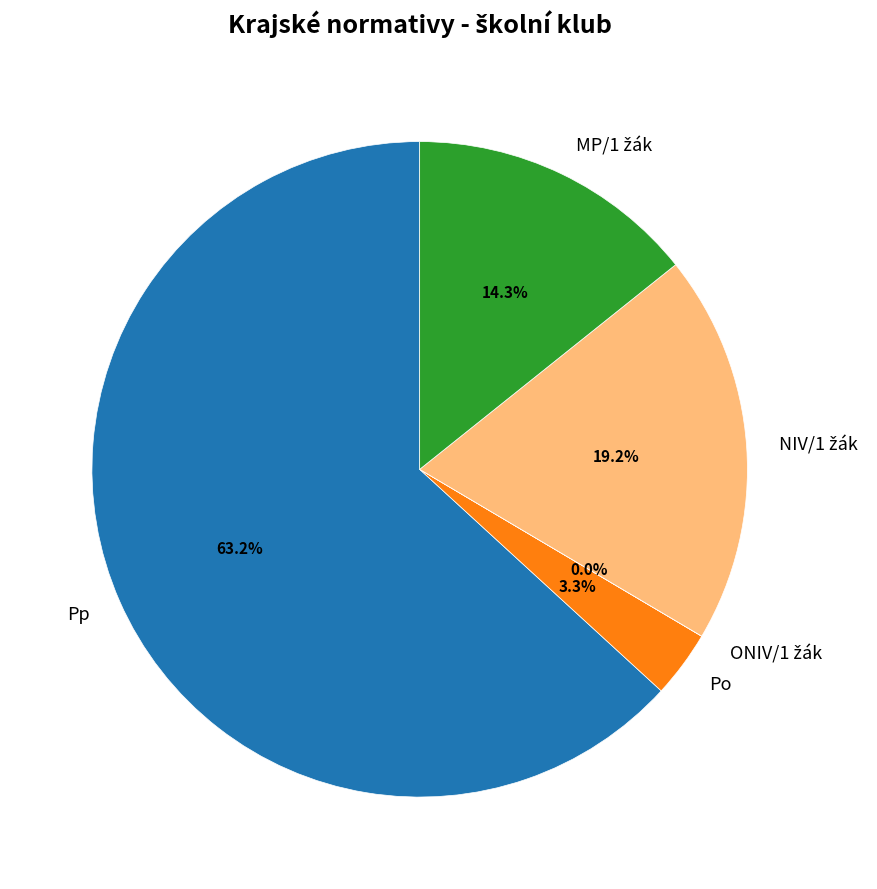

What percentage is NOT represented by Po?

96.7%